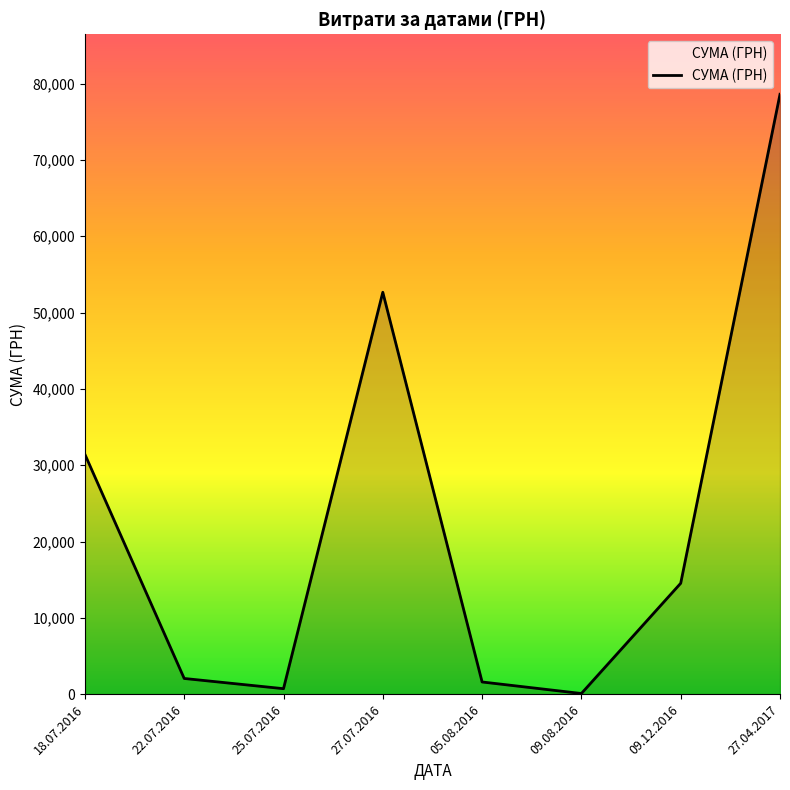

Does the chart display data point markers on the line(s)?

No